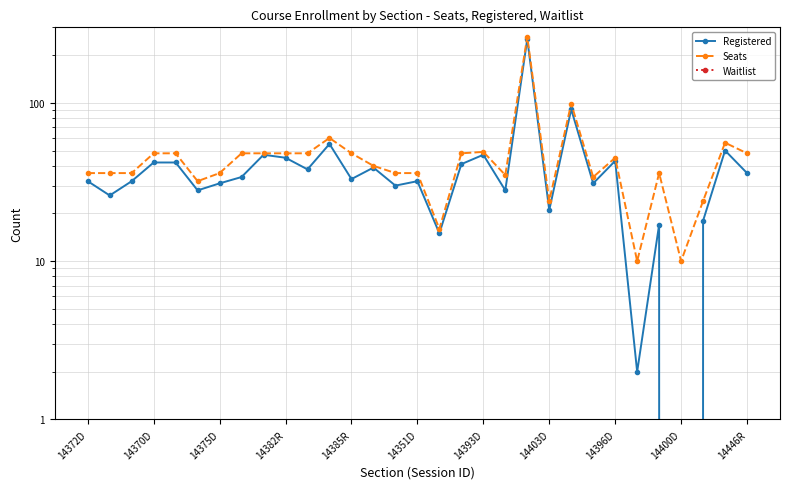

Count the number of data series in this chart.

3